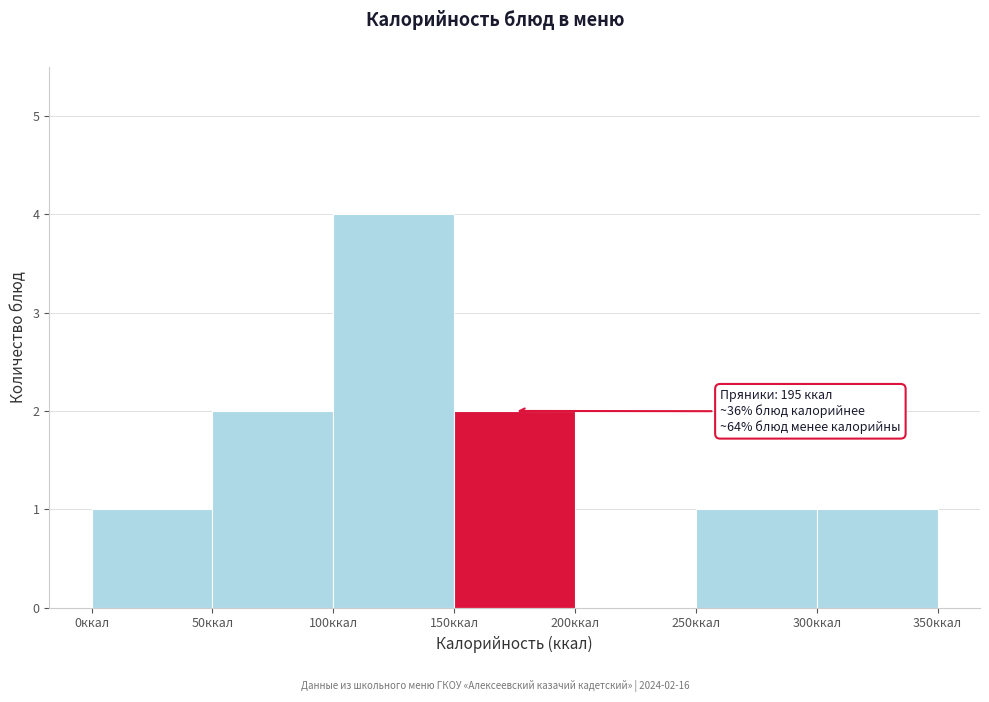

Over which range of the x-axis is the bar tallest?

100 to 150